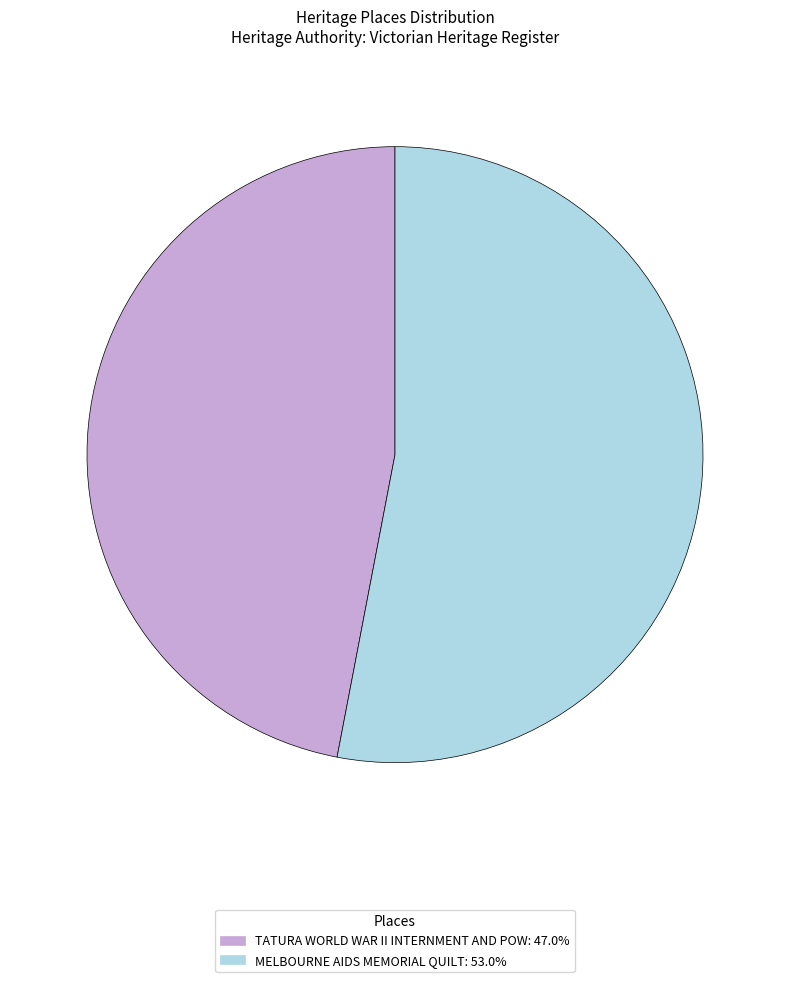

What is the ratio of the value at TATURA WORLD WAR II INTERNMENT AND POW: 47.0% to the value at MELBOURNE AIDS MEMORIAL QUILT: 53.0%?

0.9